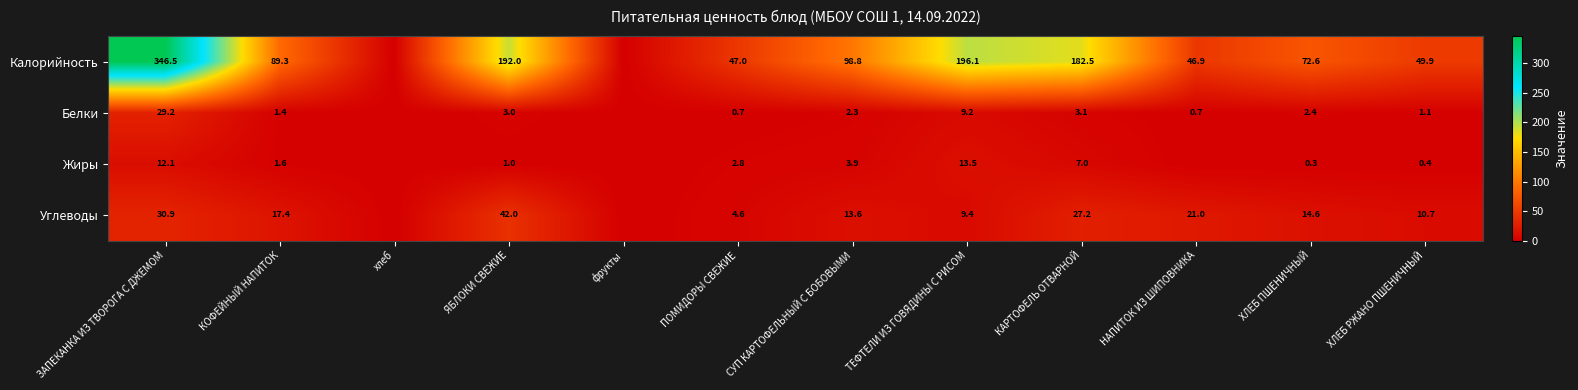

What is the difference between the highest and lowest values at ЯБЛОКИ СВЕЖИЕ?

191.0